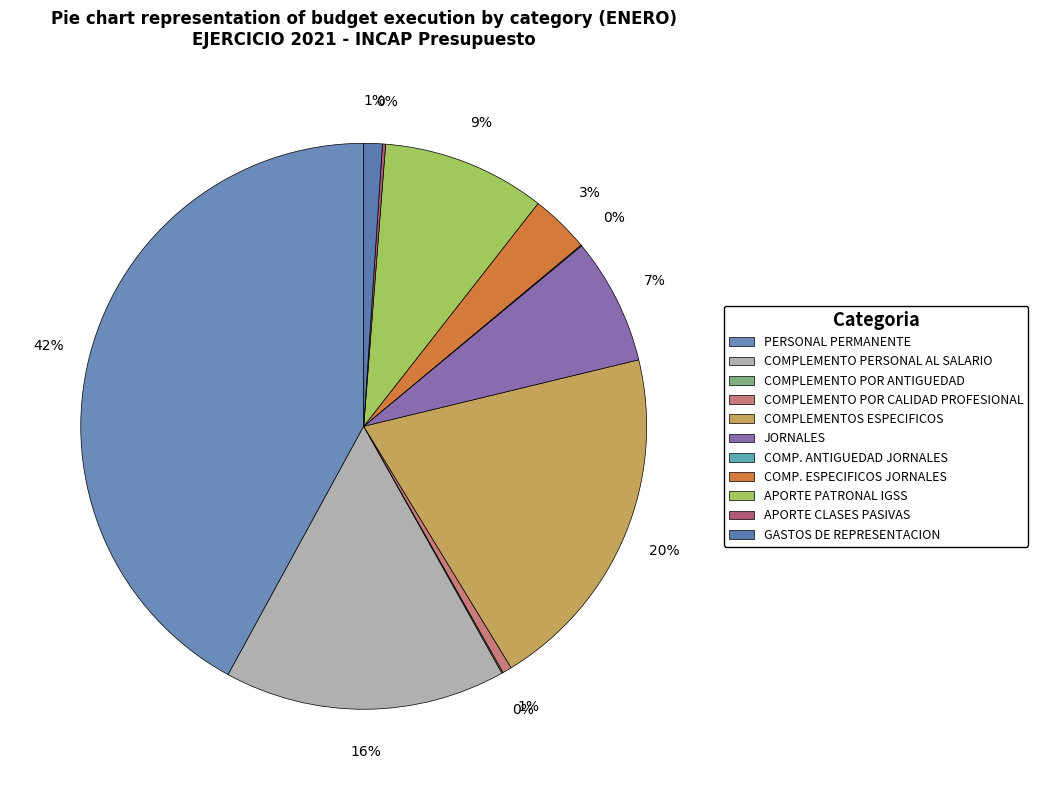

The JORNALES slice represents 7% of the pie. True or false?

True